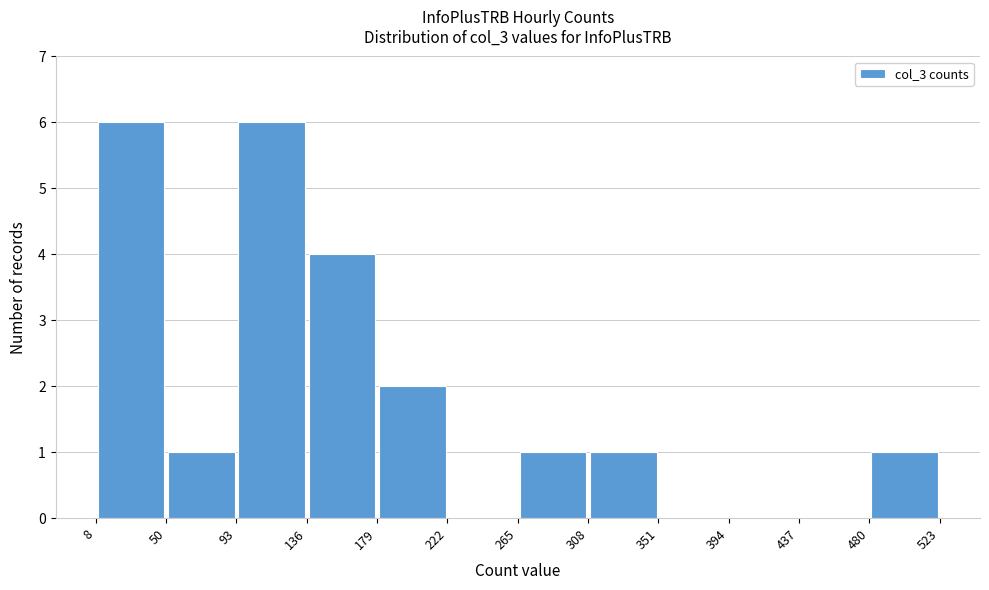

Reading left to right, list every bar in this chart as the range it spans on the x-axis followed by its height. The values are not printed on the chart, so give them approximately, as read against the axis.

8 to 50: 6
50 to 93: 1
93 to 136: 6
136 to 179: 4
179 to 222: 2
222 to 265: 0
265 to 308: 1
308 to 351: 1
351 to 394: 0
394 to 437: 0
437 to 480: 0
480 to 523: 1